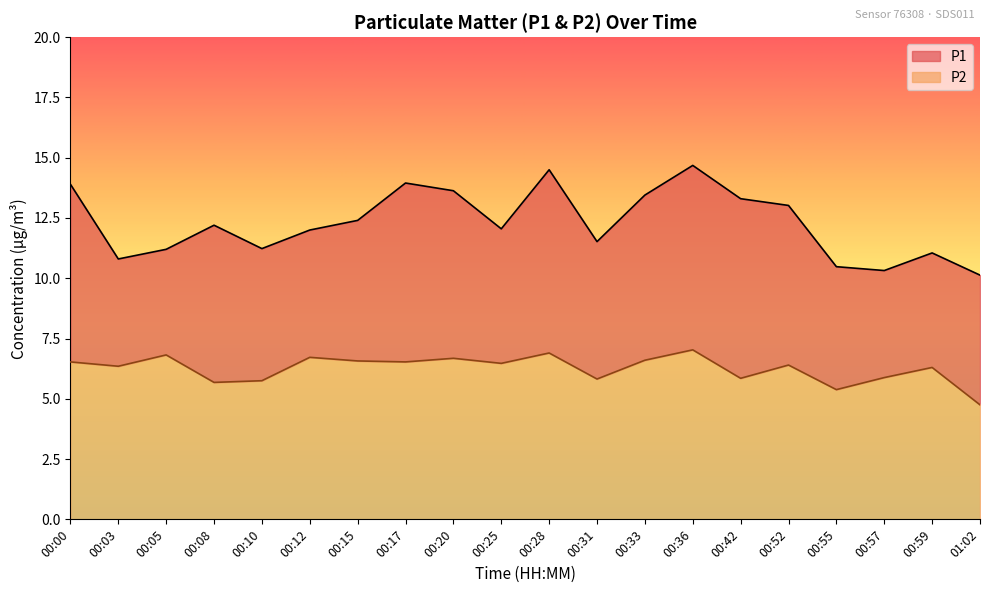

Where is P2 nearest to the value 5?

01:02